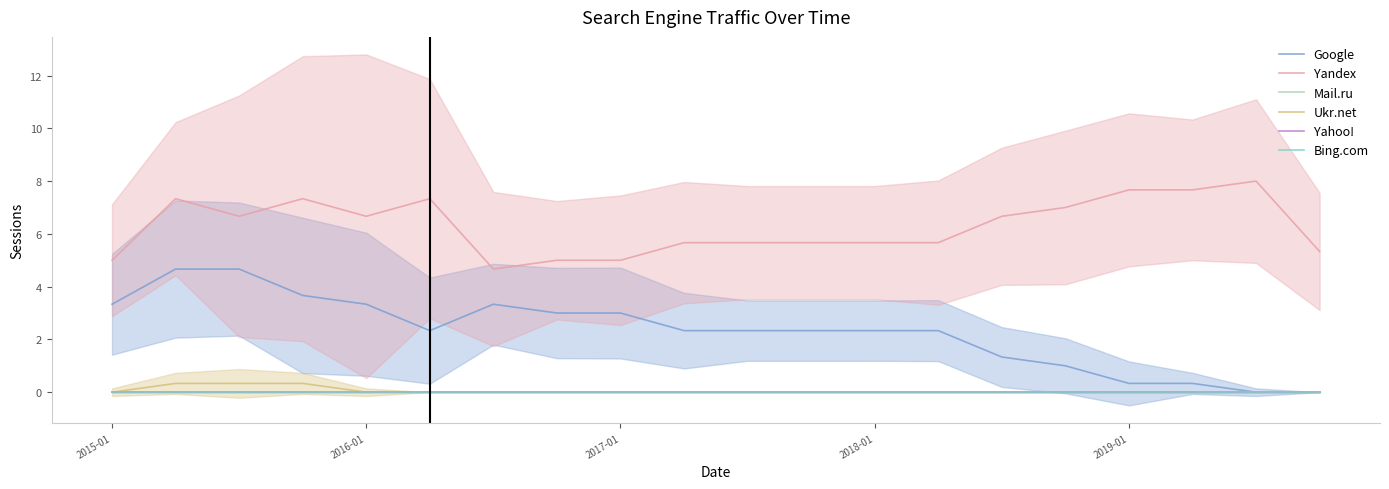

True or false: Yandex and Google intersect in this chart.

False